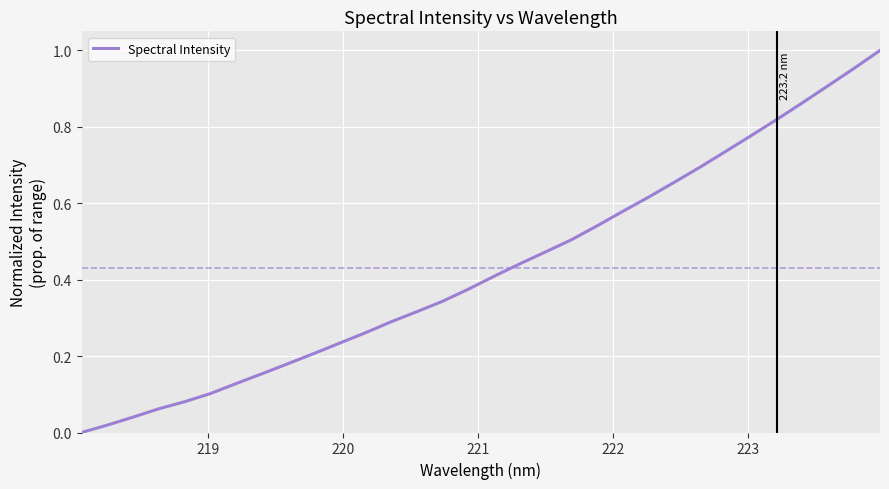

What is the difference between the maximum and minimum values?

1.0